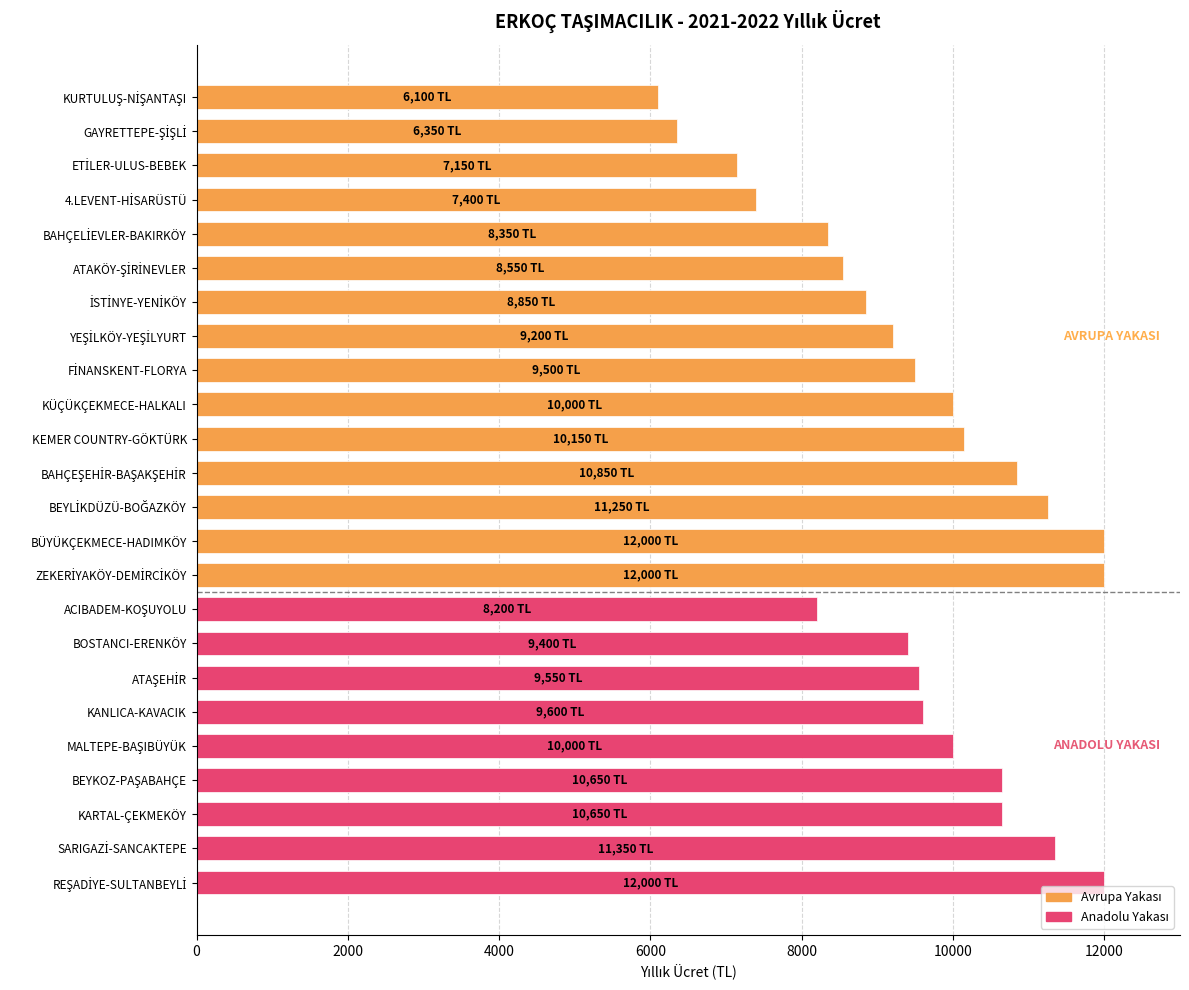

What is the value of the 6th bar from the top?

8550